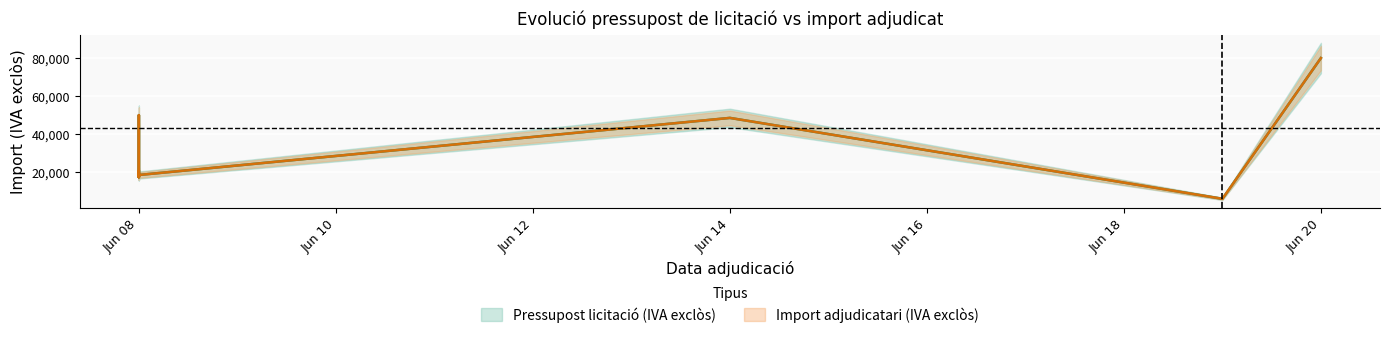

What are all the series names shown in the legend?

Pressupost licitació (IVA exclòs), Import adjudicatari (IVA exclòs)